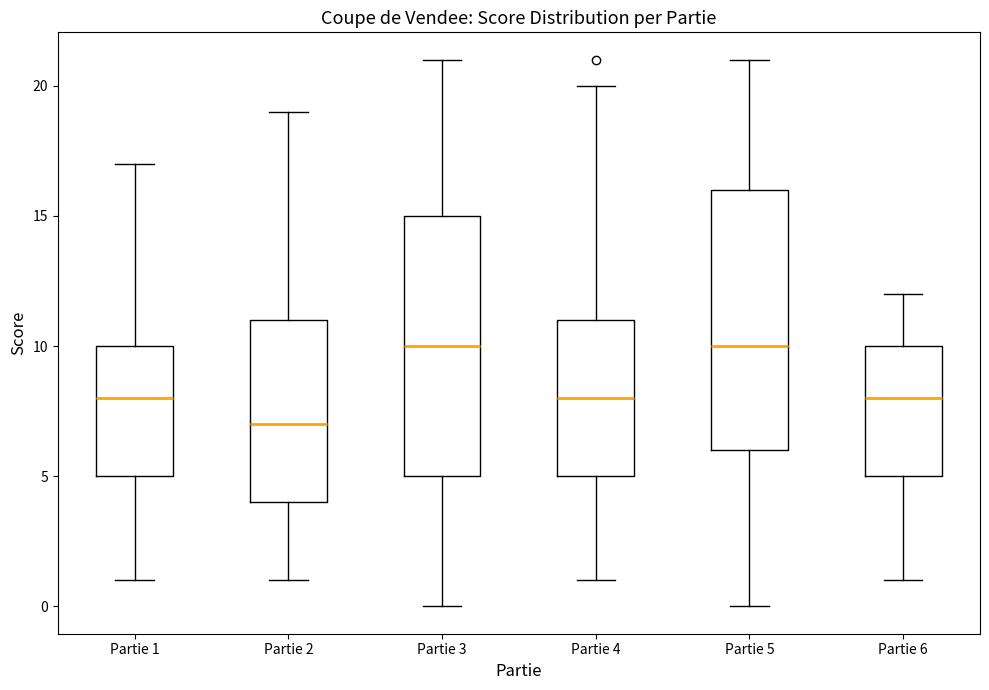

Reading left to right, transcribe this box plot: for each box, give where its median line is, the range the box spans, and where its two whiskers end, as read against the y-axis. The values are not printed on the chart, so give them approximately, as read against the axis.

Partie 1: median 8, box 5 to 10, whiskers 1 to 17
Partie 2: median 7, box 4 to 11, whiskers 1 to 19
Partie 3: median 10, box 5 to 15, whiskers 0 to 21
Partie 4: median 8, box 5 to 11, whiskers 1 to 20
Partie 5: median 10, box 6 to 16, whiskers 0 to 21
Partie 6: median 8, box 5 to 10, whiskers 1 to 12